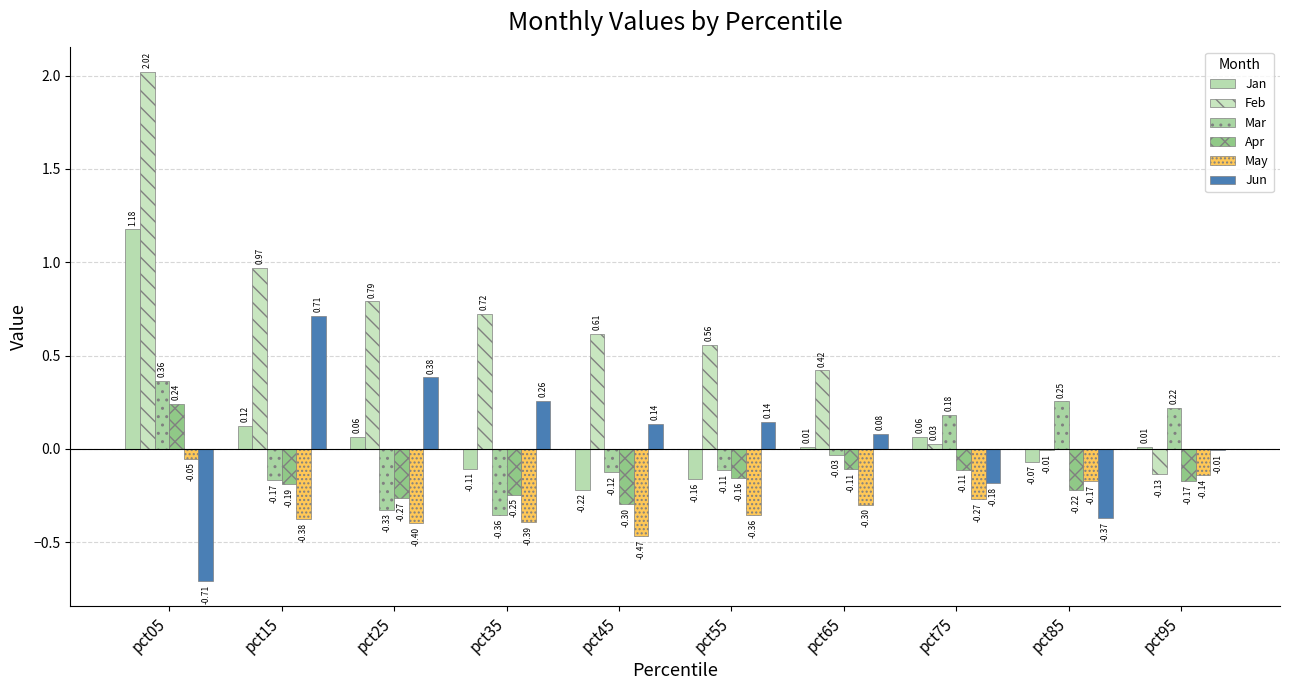

How many data points does each series have?

10